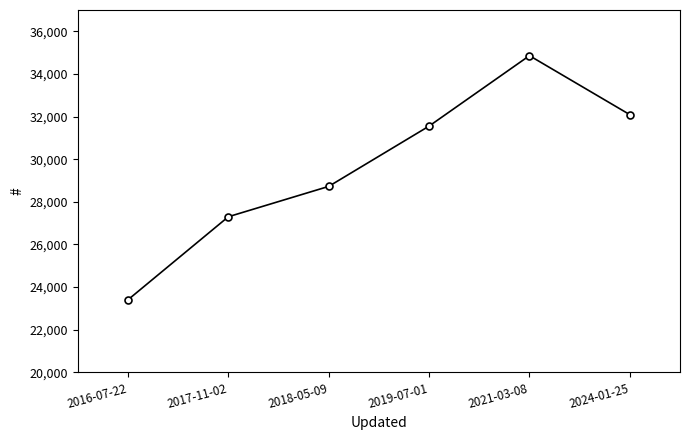

Which category has the highest value across all series?

2021-03-08